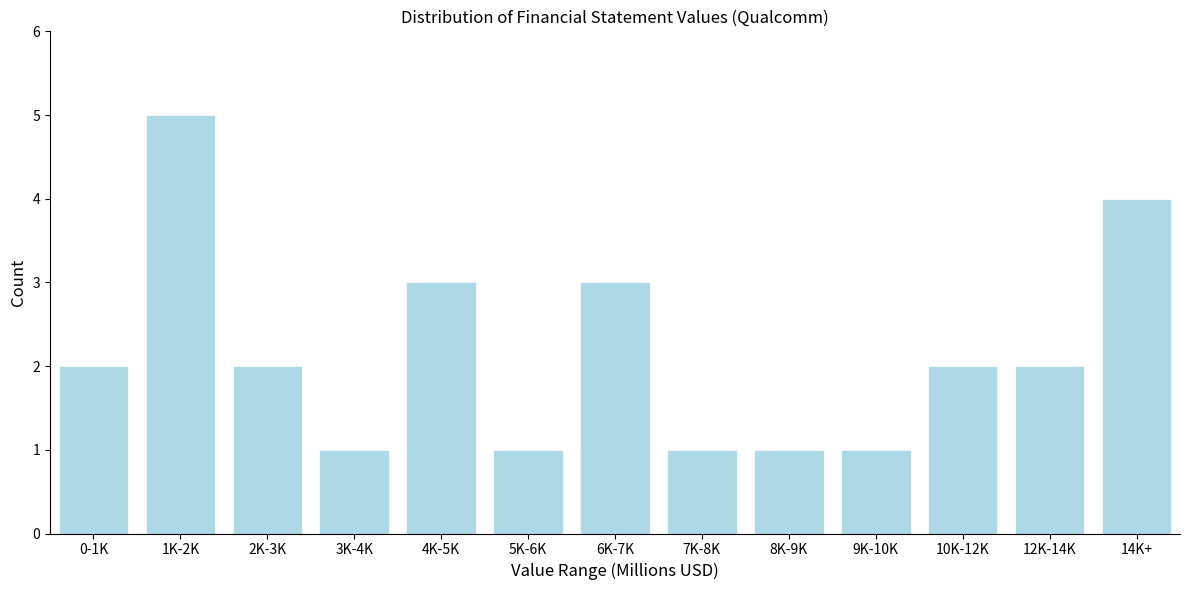

Reading left to right, extract all data points from this chart.

0-1K=2	1K-2K=5	2K-3K=2	3K-4K=1	4K-5K=3	5K-6K=1	6K-7K=3	7K-8K=1	8K-9K=1	9K-10K=1	10K-12K=2	12K-14K=2	14K+=4